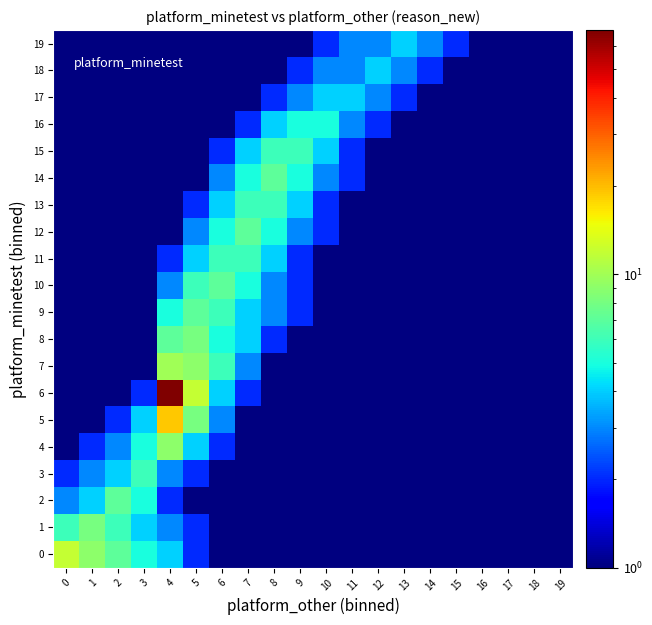

Rank the series by their maximum value, from lowest to highest.

17, 18, 19, 16, 3, 11, 13, 15, 2, 9, 10, 12, 14, 1, 8, 4, 7, 0, 5, 6